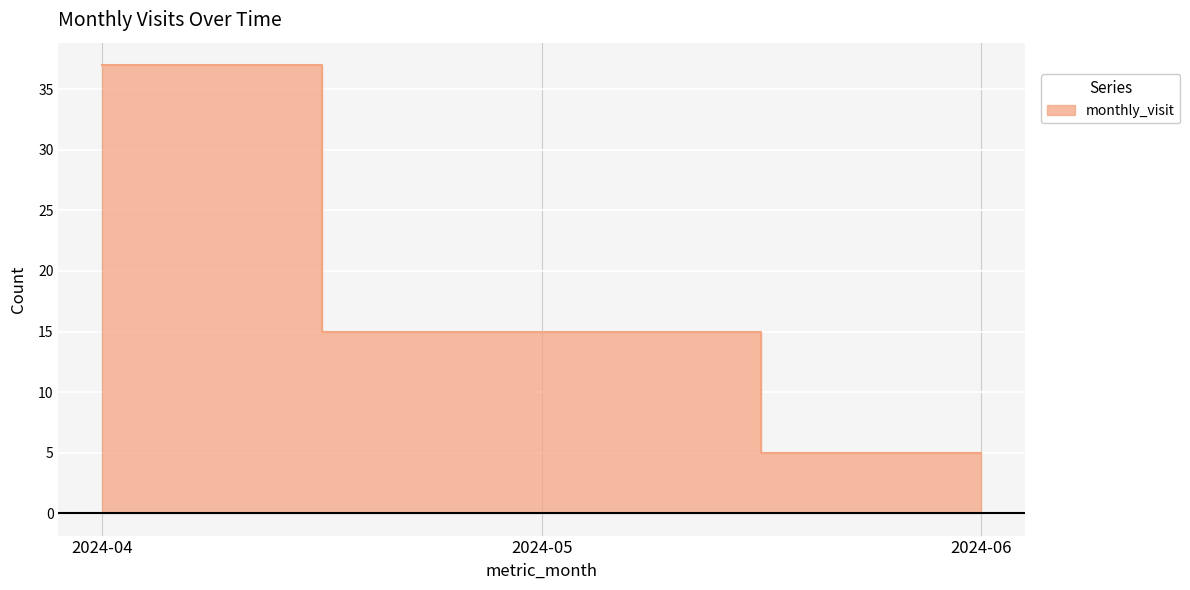

List the labels in order of value, smallest first.

2024-06, 2024-05, 2024-04